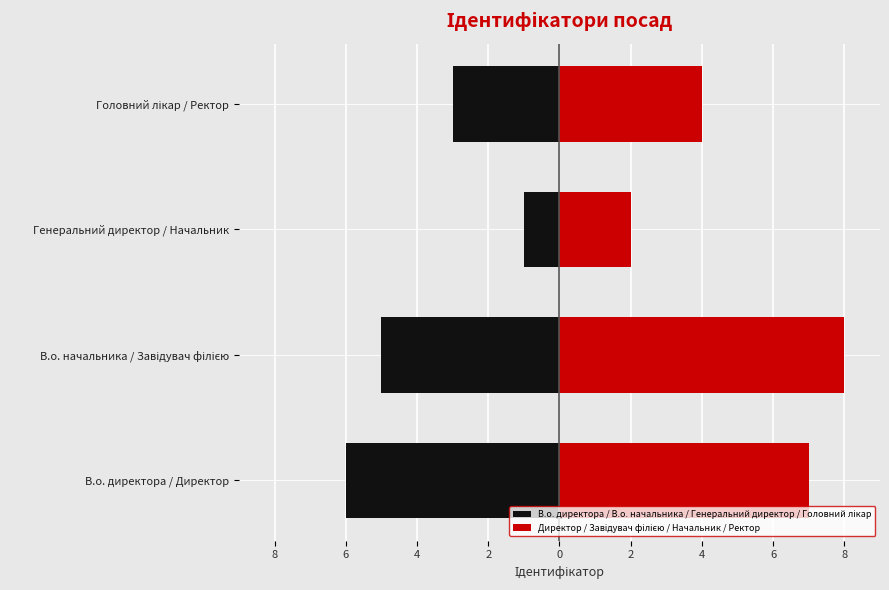

Count the number of categories in the chart.

4